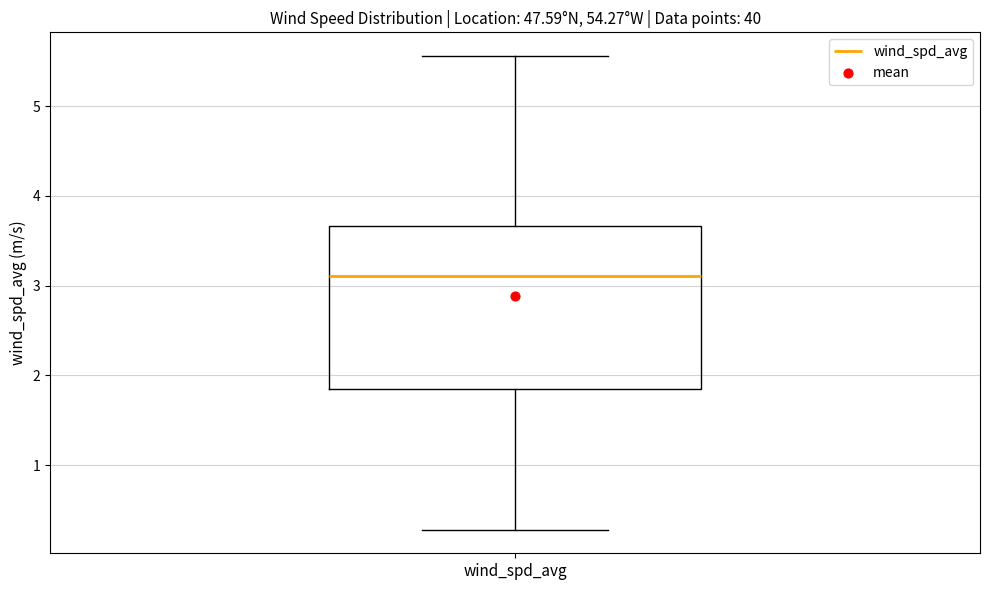

Read this box plot against the y-axis: the position of the median line, the range covered by the box, and the ends of both whiskers. The values are not printed on the chart, so give them approximately, as read against the axis.

median 3.1, box 1.9 to 3.7, whiskers 0.3 to 5.6